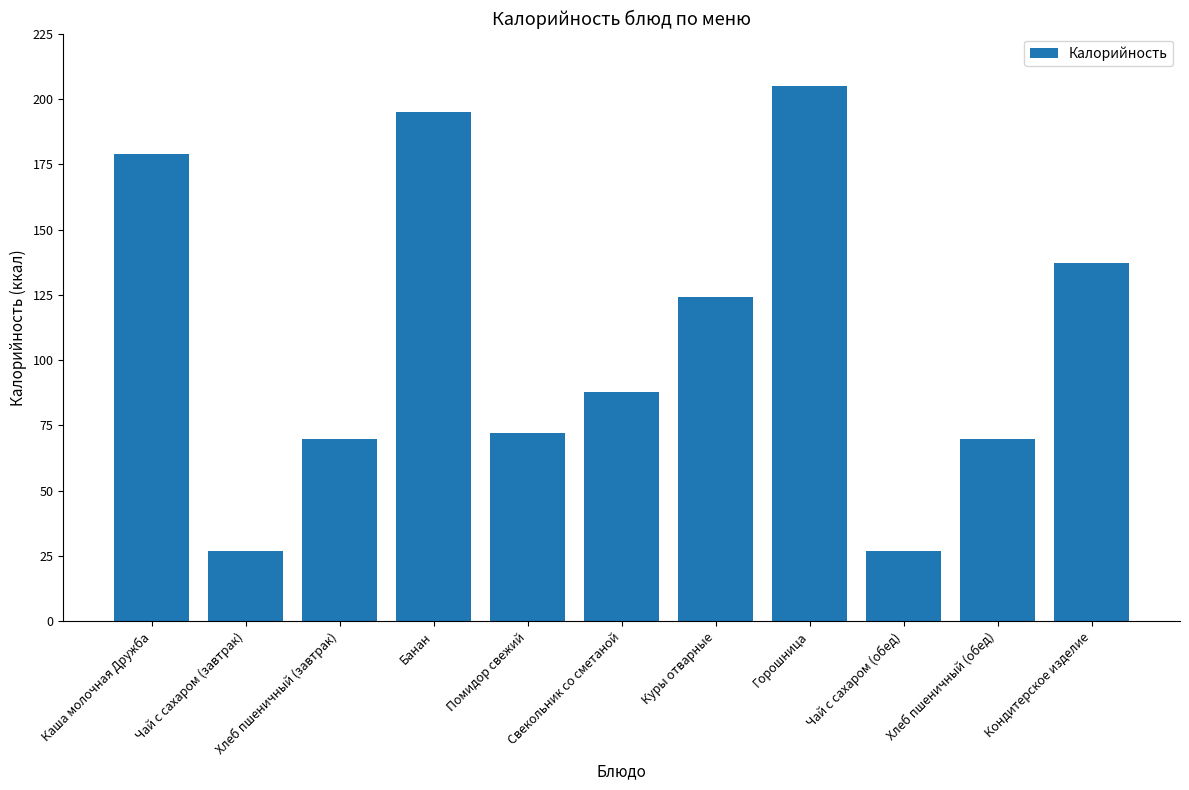

What is the smallest value displayed?

27.0